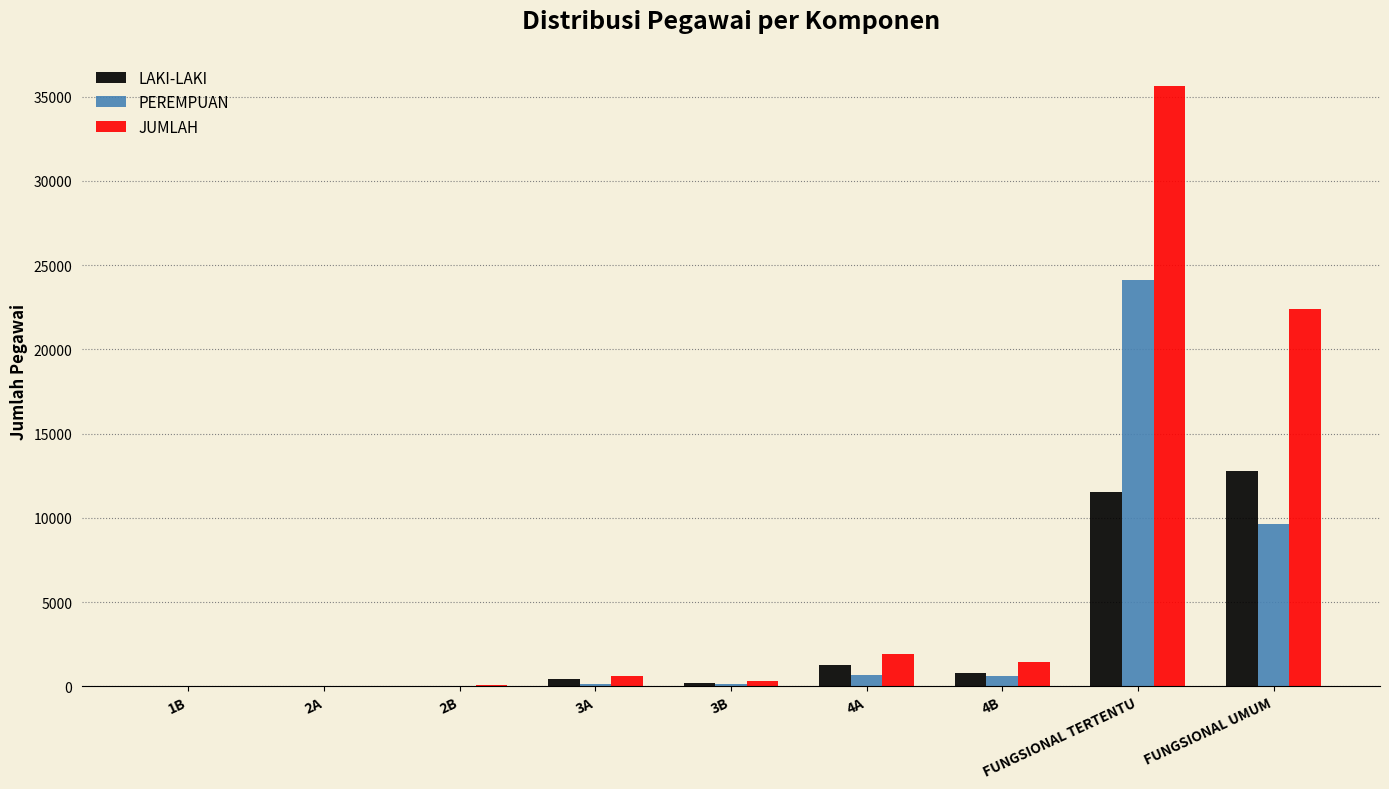

Is the value of PEREMPUAN at 1B greater than the value of JUMLAH at FUNGSIONAL UMUM?

No